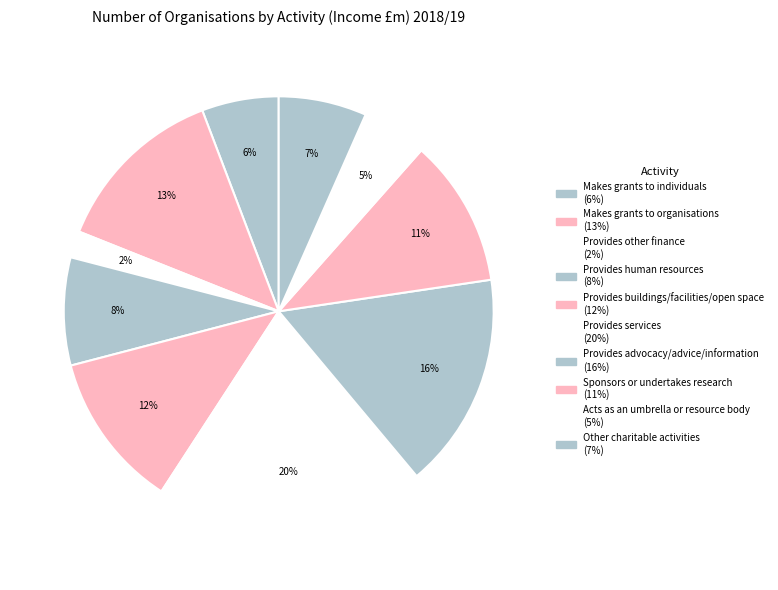

To the nearest percent, what is the average slice percentage?

10%